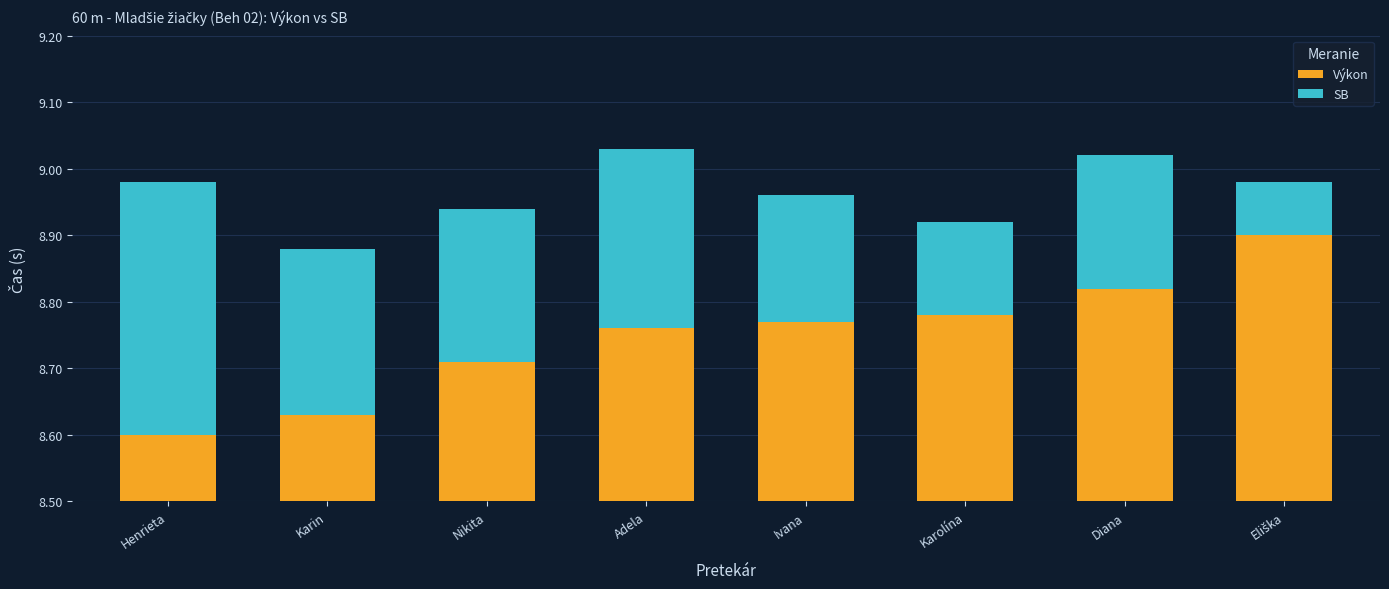

What is the minimum value shown in the chart?

0.1